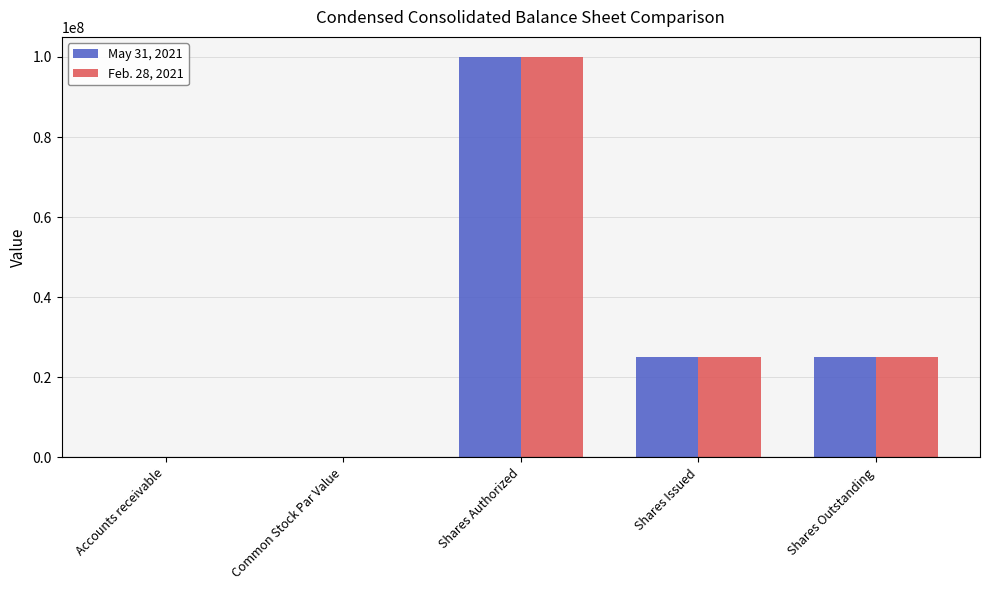

Which category has the highest value in the May 31, 2021 series?

Shares Authorized